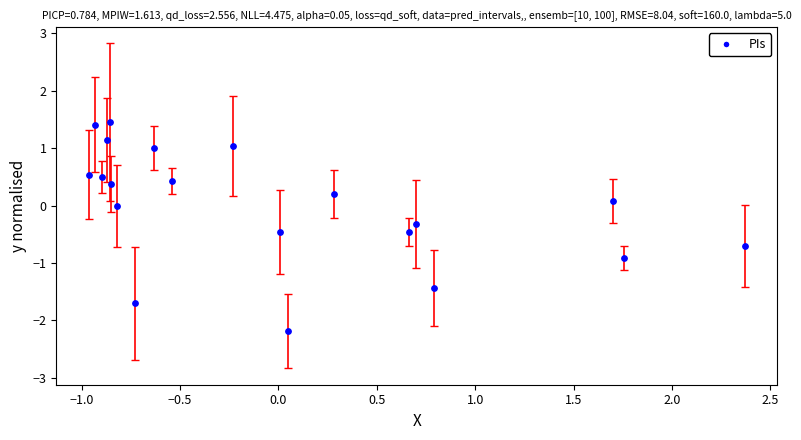

What is the range of X values (max minus min)?

3.3